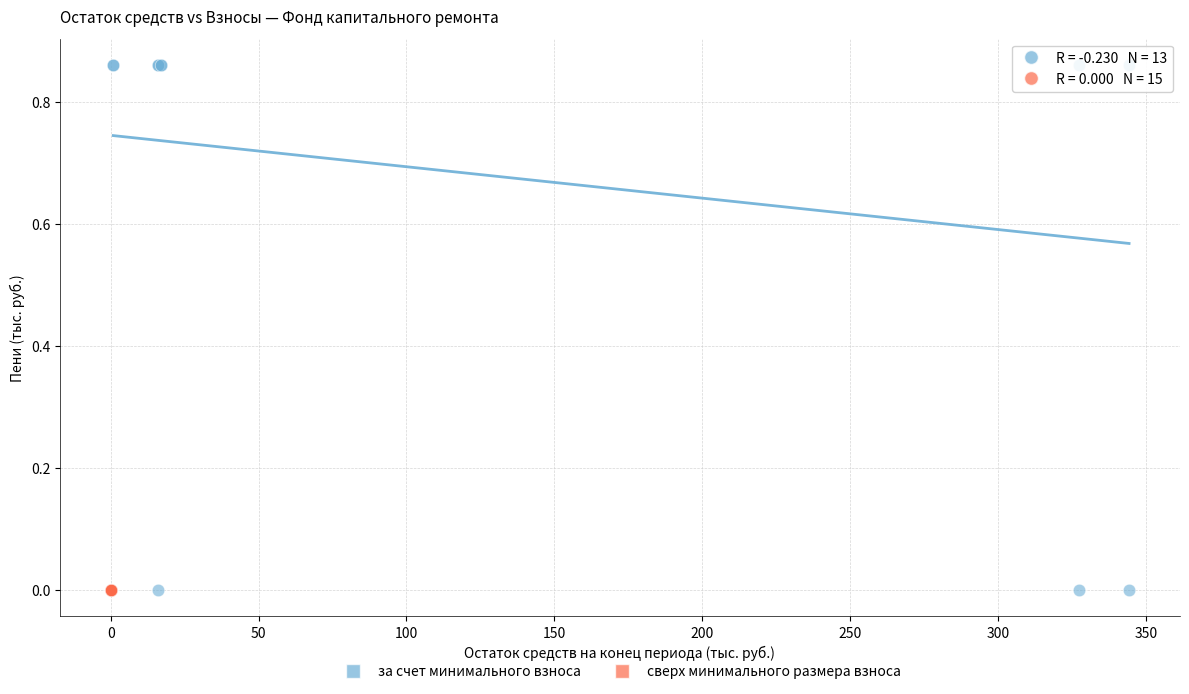

Which series reaches the maximum Y coordinate?

за счет минимального взноса